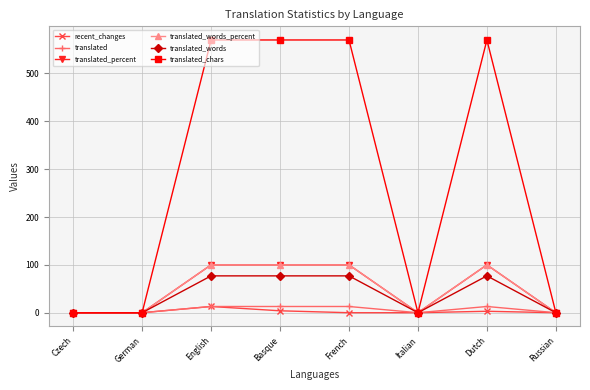

What position from the left is English?

3